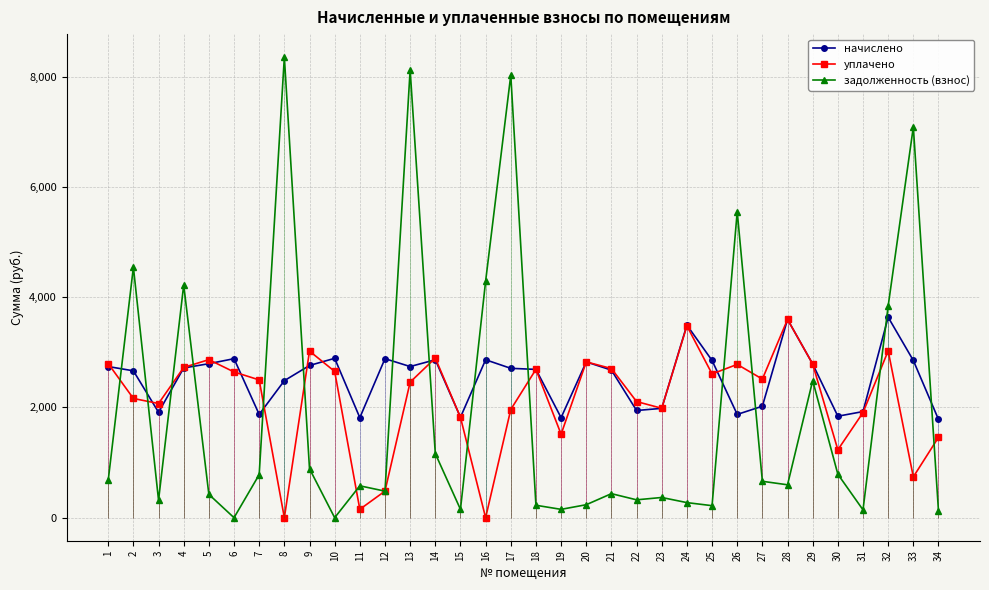

Which has a higher value, 19 or 18?

18